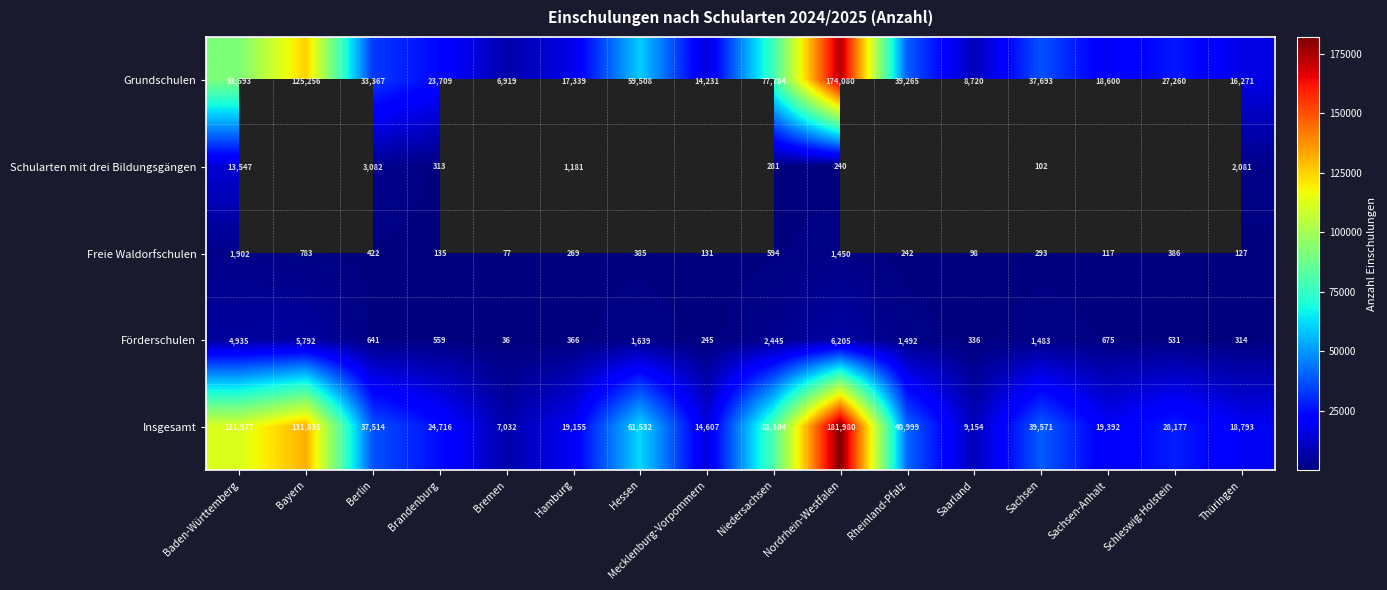

Between Berlin and Nordrhein-Westfalen, which series saw the biggest shift?

Insgesamt